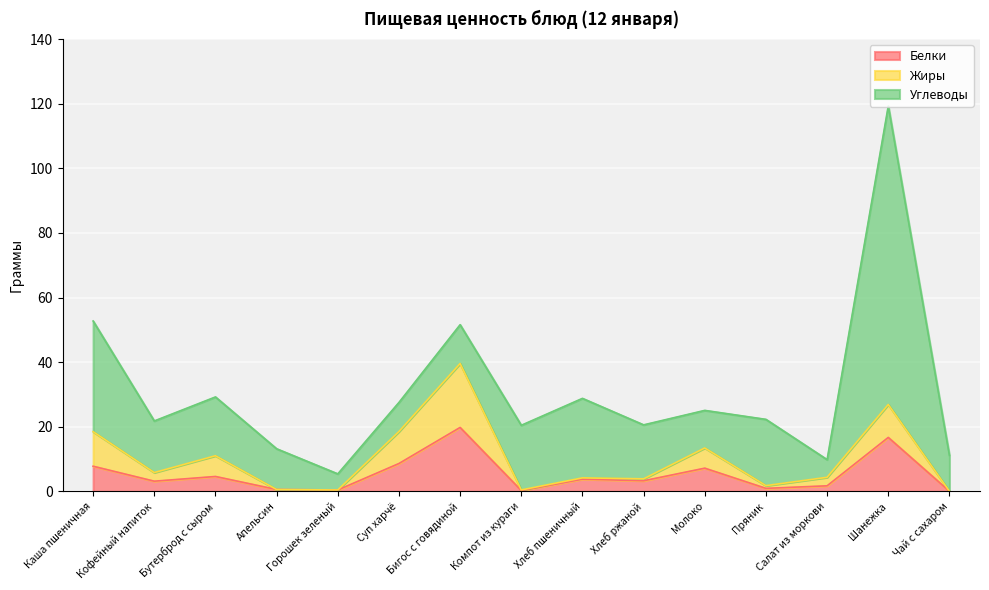

In Белки, how many points are lower than both neighbors (excluding endpoints)?

5